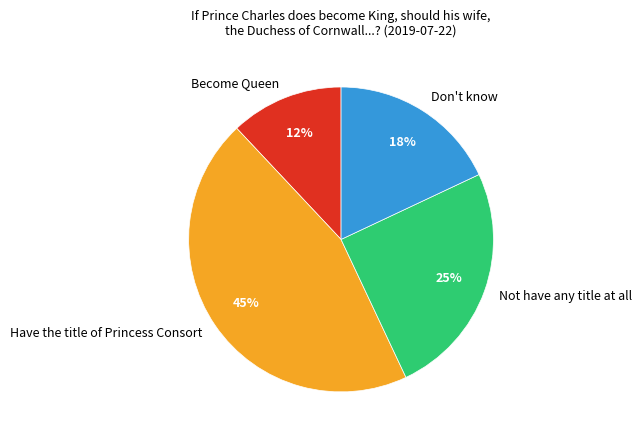

Count the number of slices in the pie.

4